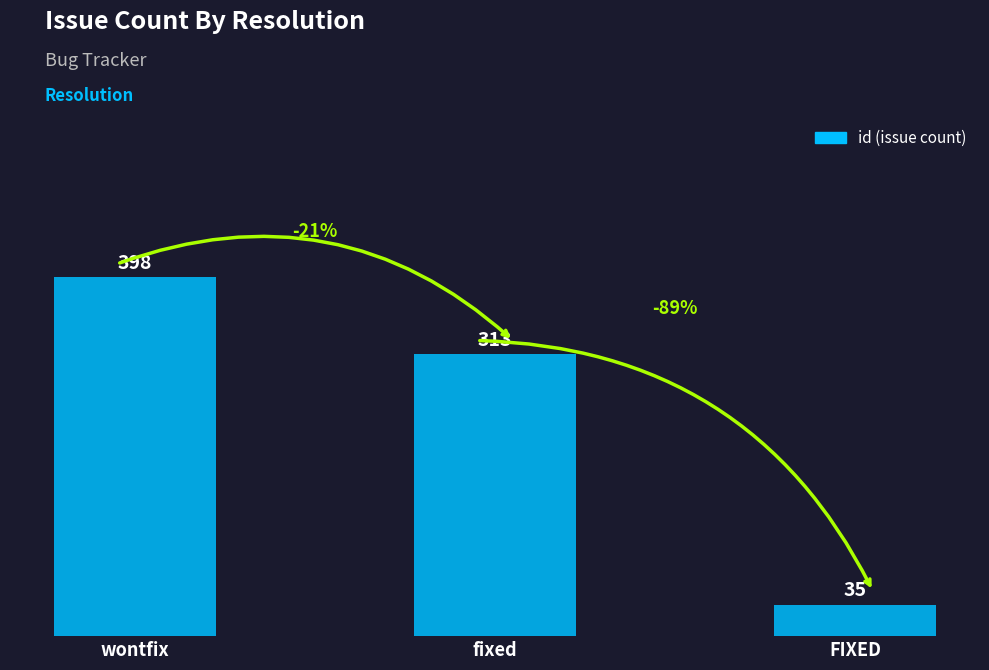

What is the smallest value displayed?

35